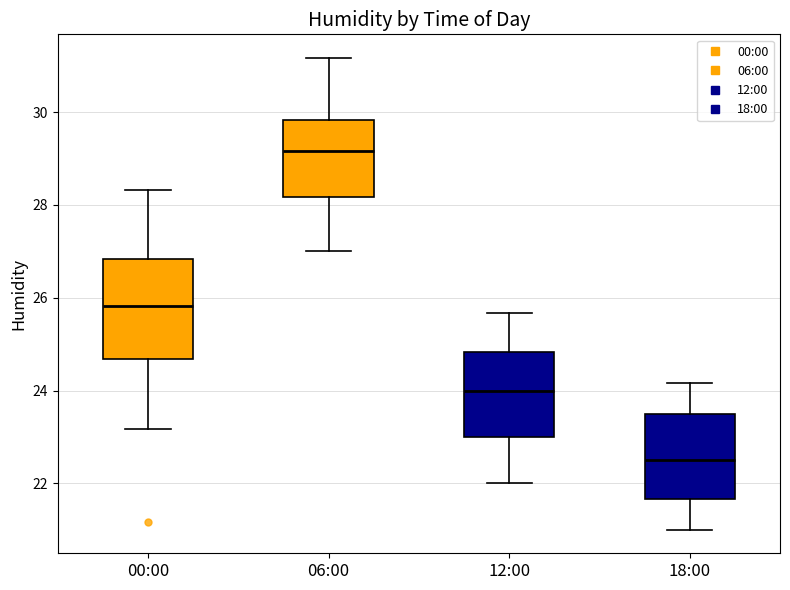

Where does the upper whisker of the box for 18:00 end on the y-axis? The values are not printed on the chart, so give them approximately, as read against the axis.

24.2